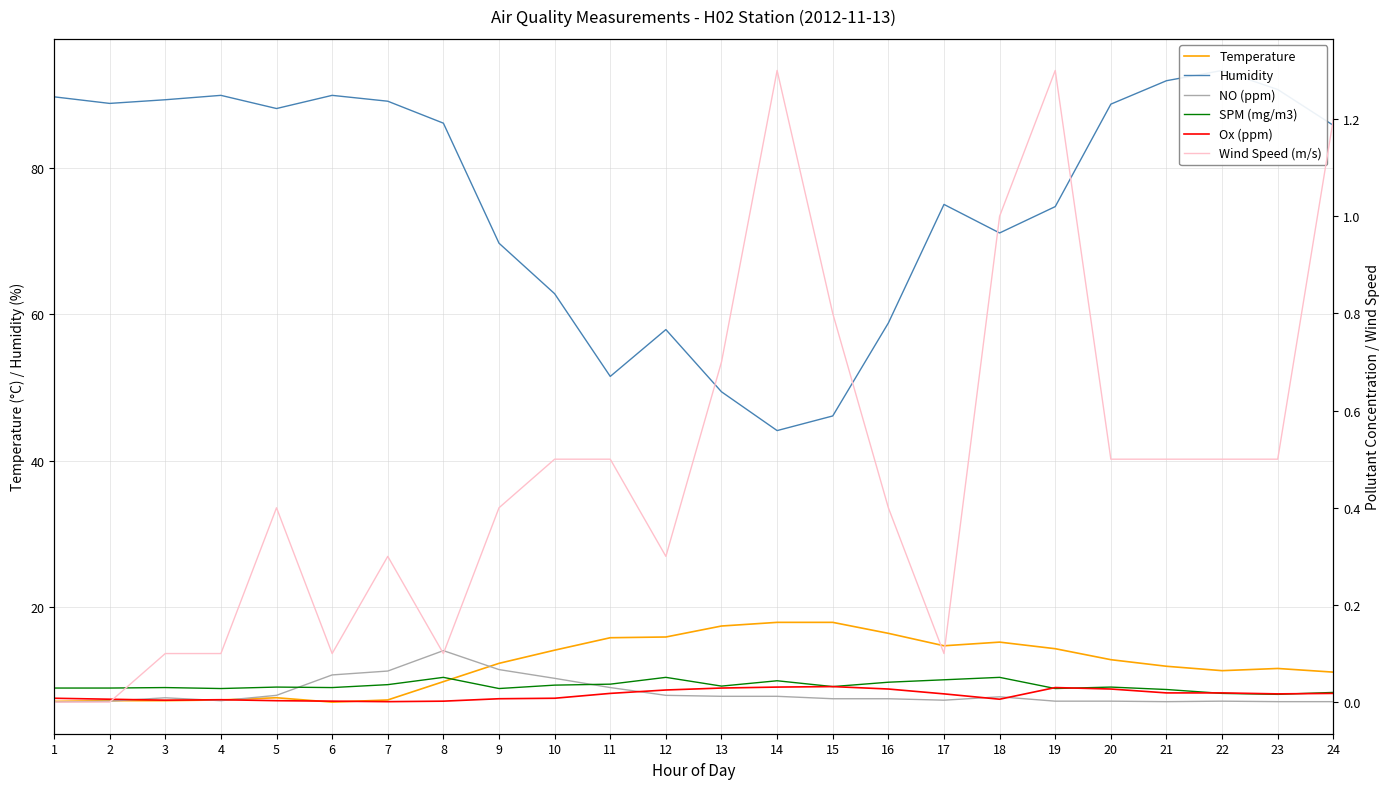

Where does the Humidity series first go above 86?

1